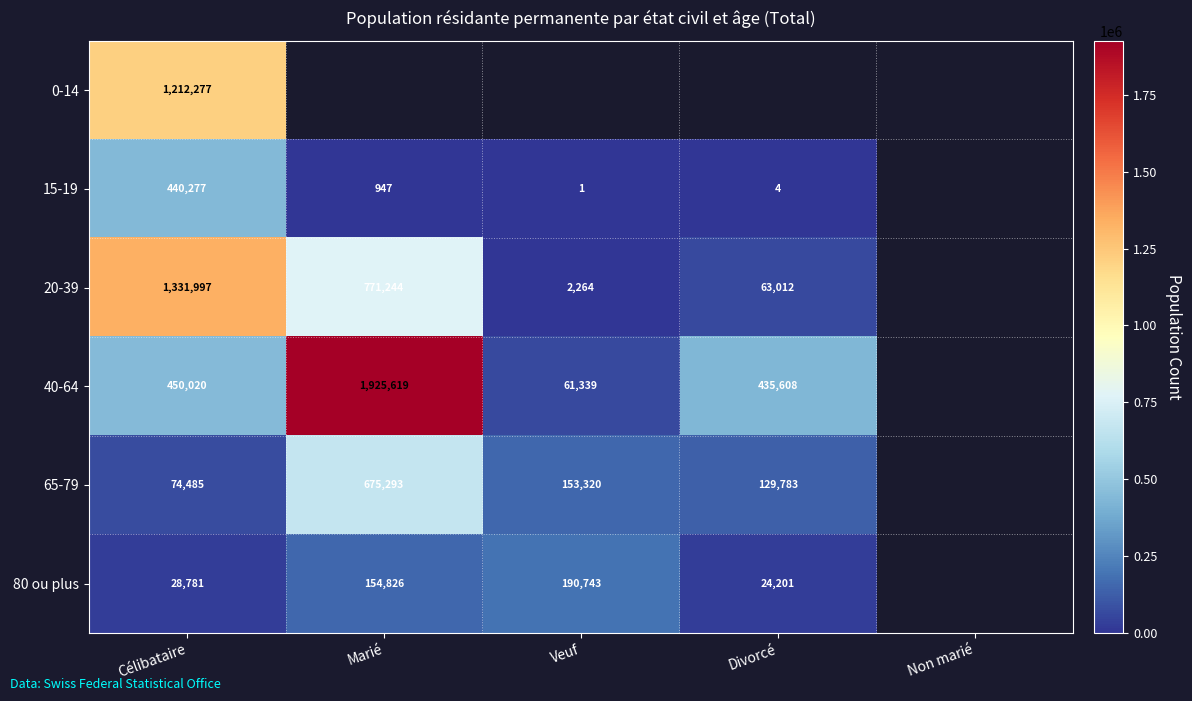

The value of 80 ou plus at Marié is 57920.7. True or false?

False